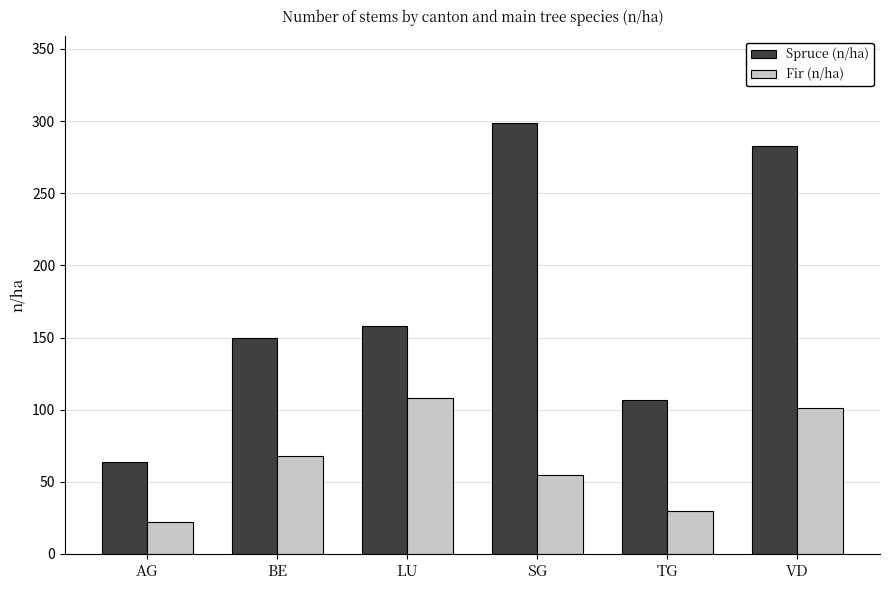

At which category is the sum across all series the highest?

VD